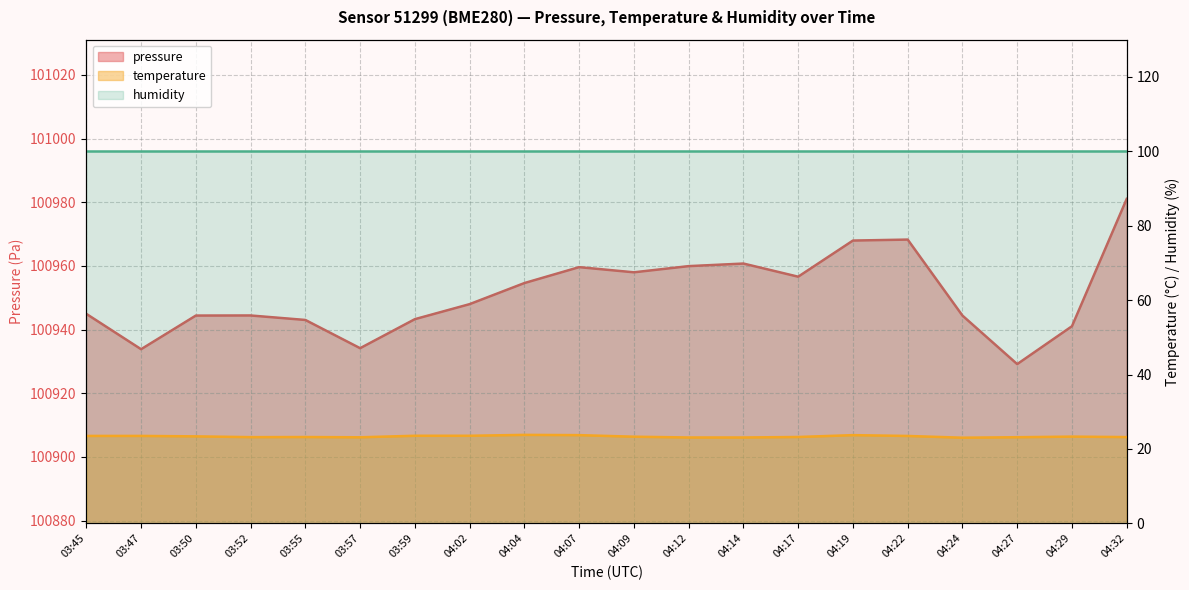

What is the minimum value for pressure?

100929.1